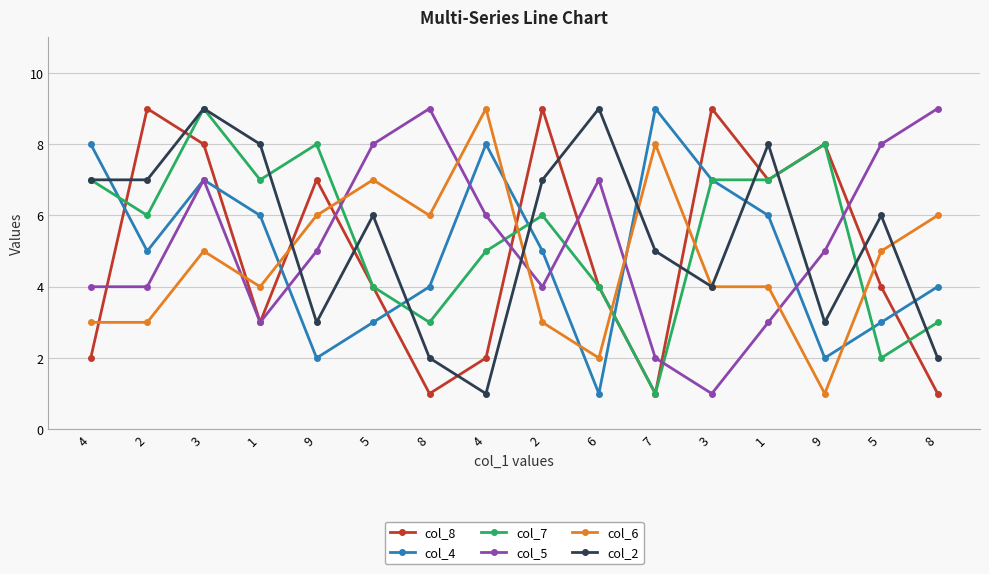

Where does the col_8 series first go above 4?

2